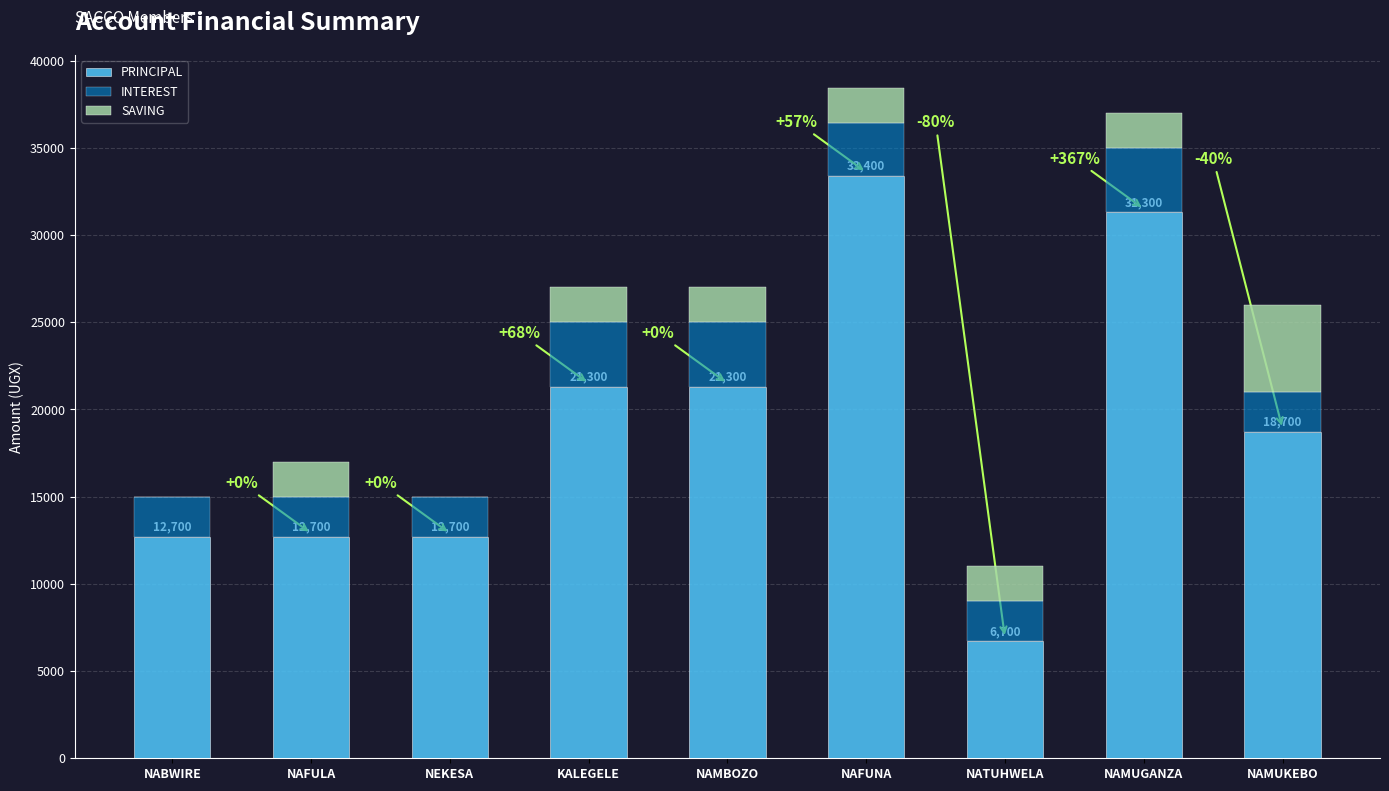

What is the total value across all series at NAMUKEBO?

26000